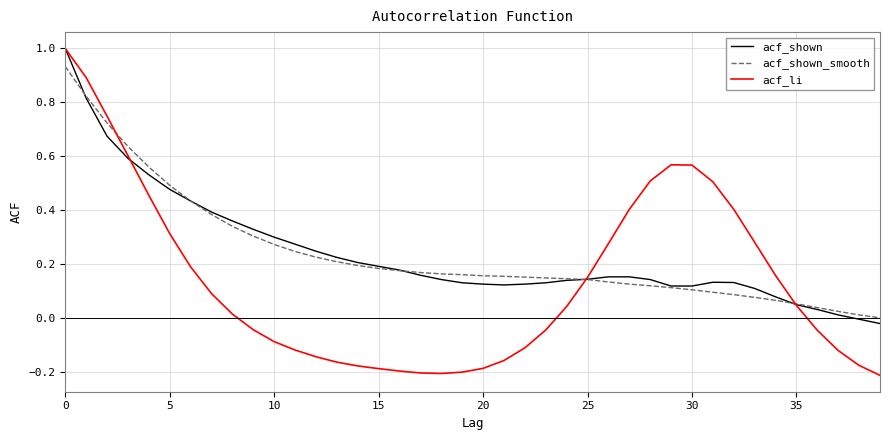

What is the sum of all acf_shown_smooth values?

9.6